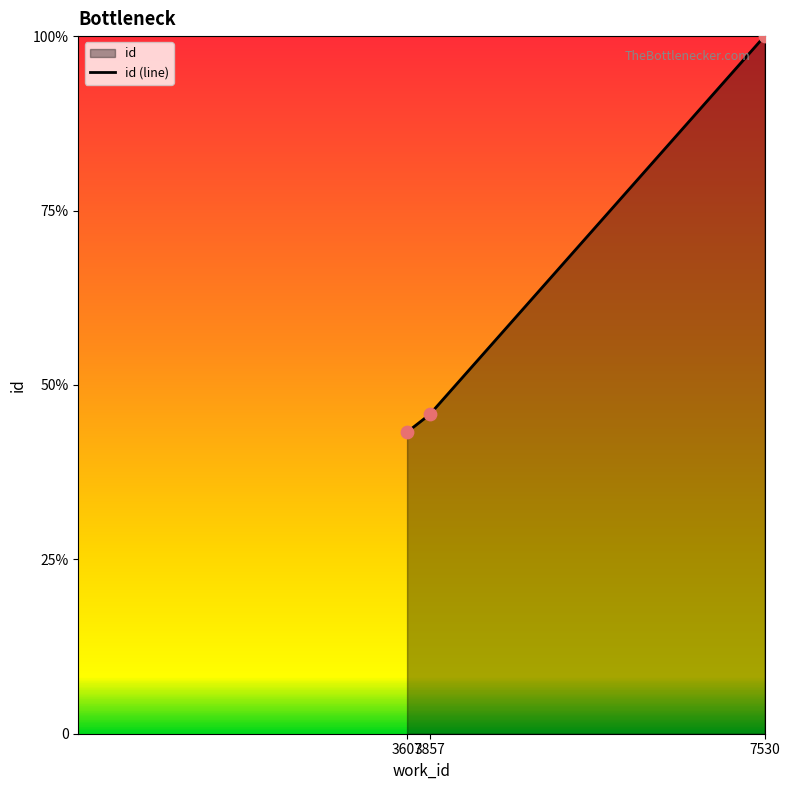

What is the change in value from 3607 to 7530?

+0.6